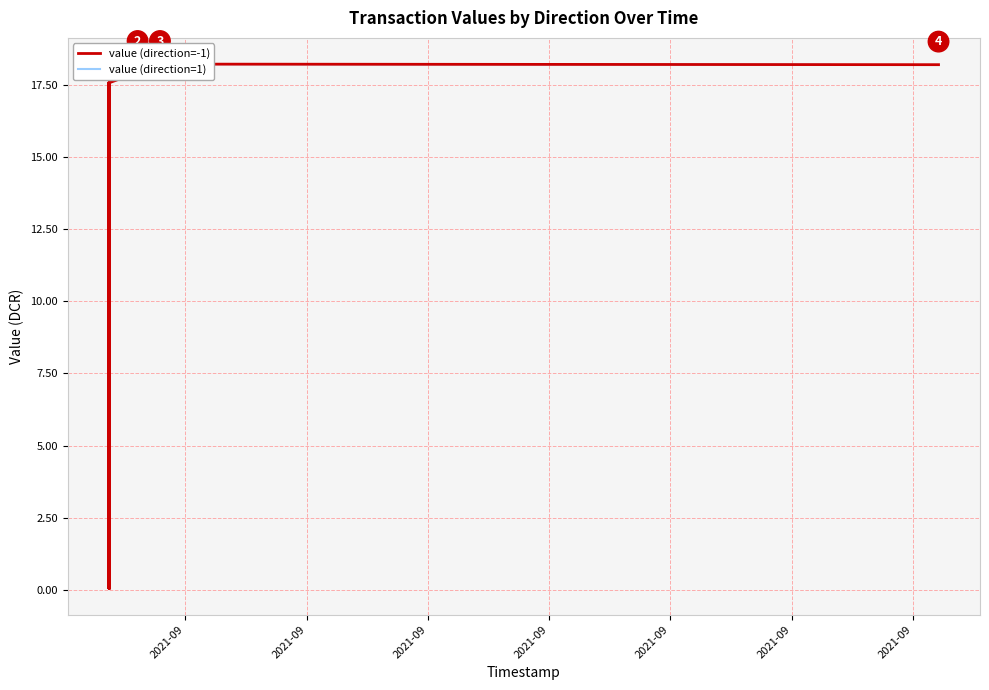

True or false: value (direction=1) and value (direction=-1) cross at least once.

True